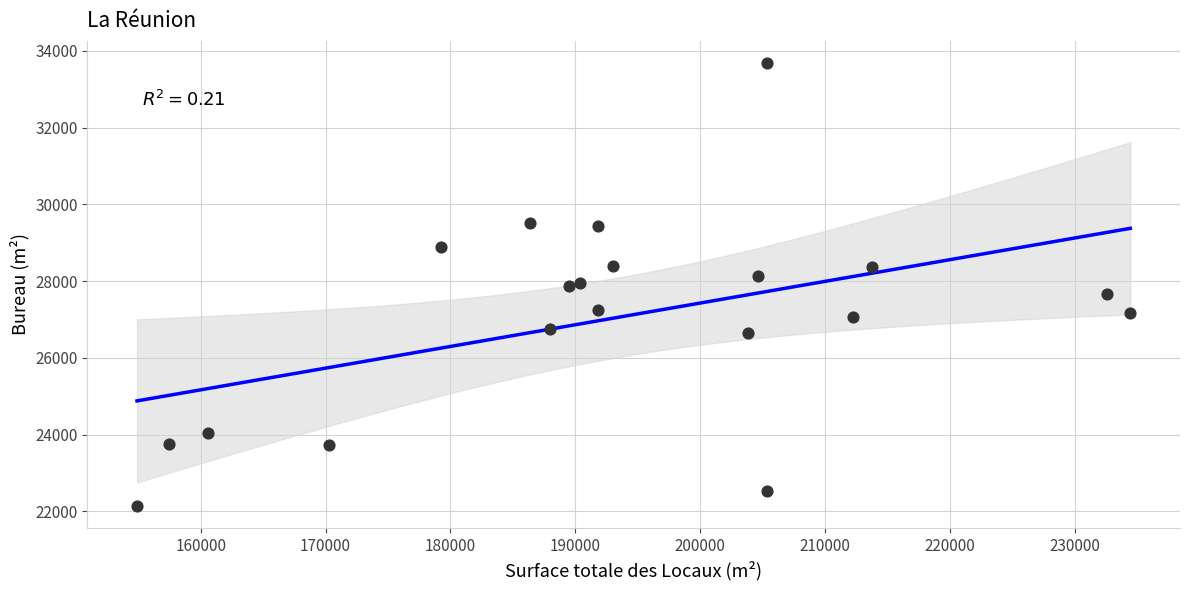

What is the range of X values (max minus min)?

79530